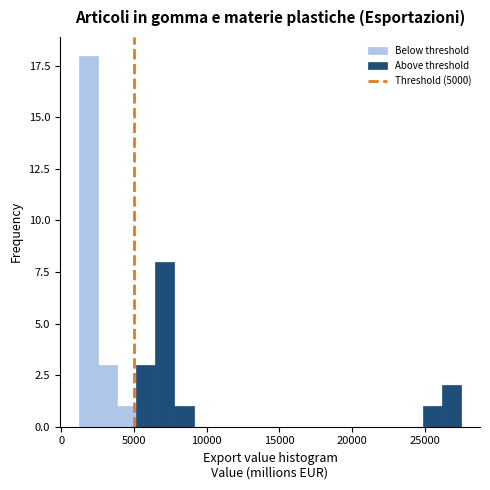

Read against the x-axis, roughly where is the centre of the tallest bar?

2000